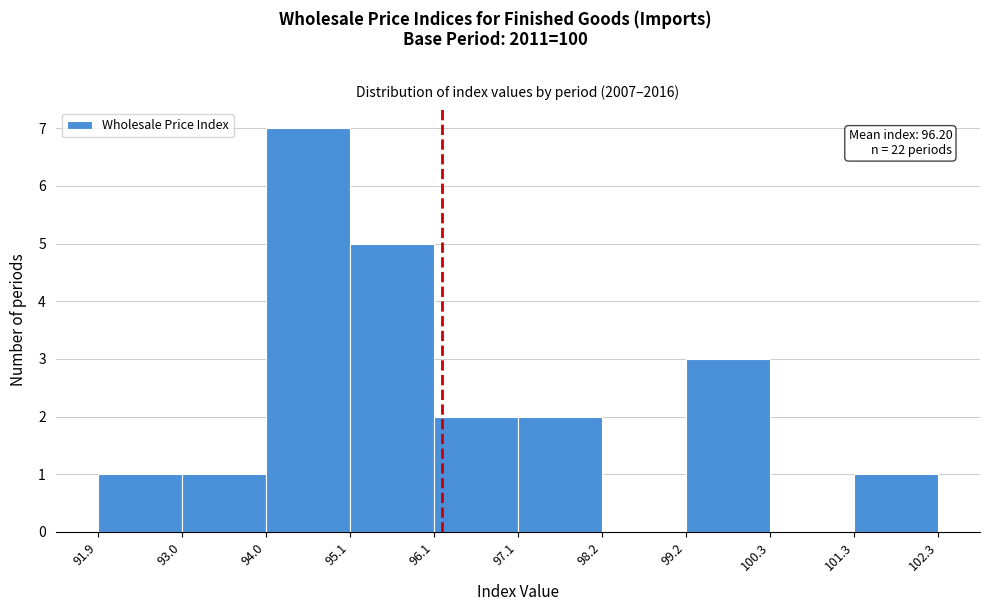

Which range on the x-axis has the tallest bar?

94.0 to 95.1